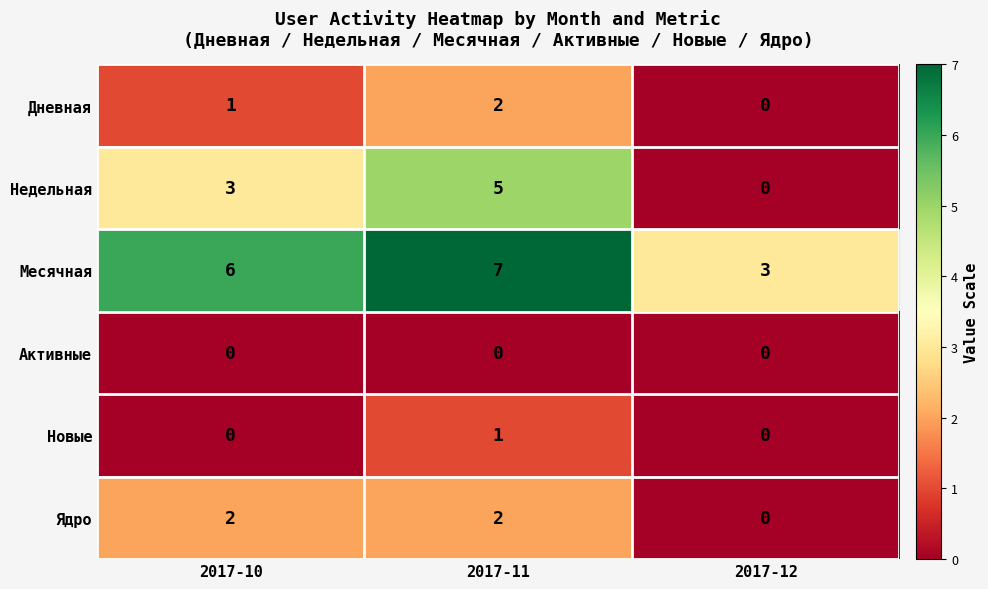

Count the number of data series in this chart.

6